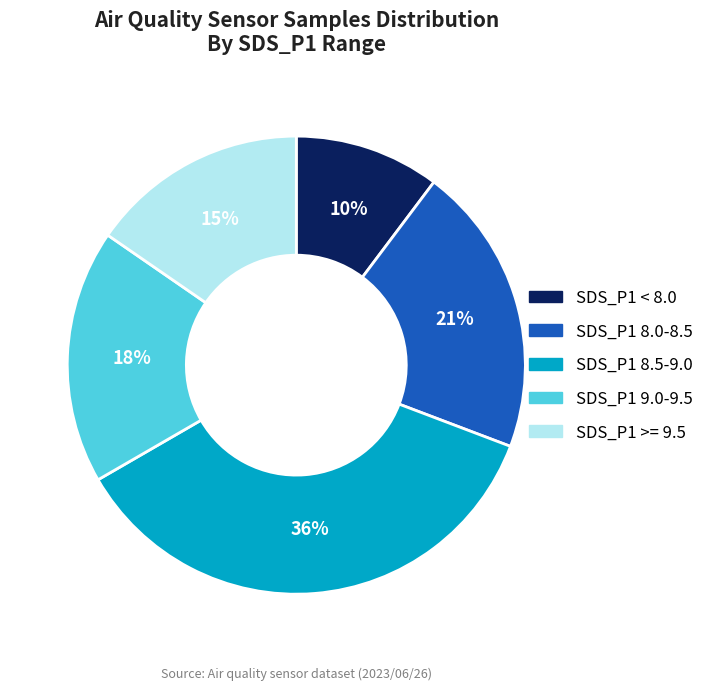

To the nearest percent, what is the average slice percentage?

20%